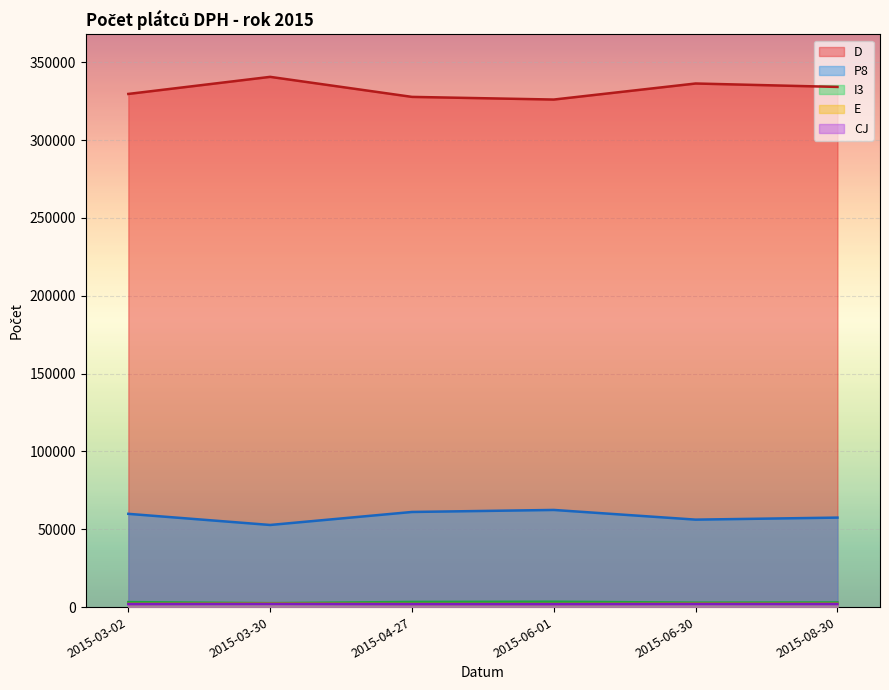

Between 2015-06-30 and 2015-03-02, which is larger?

2015-06-30